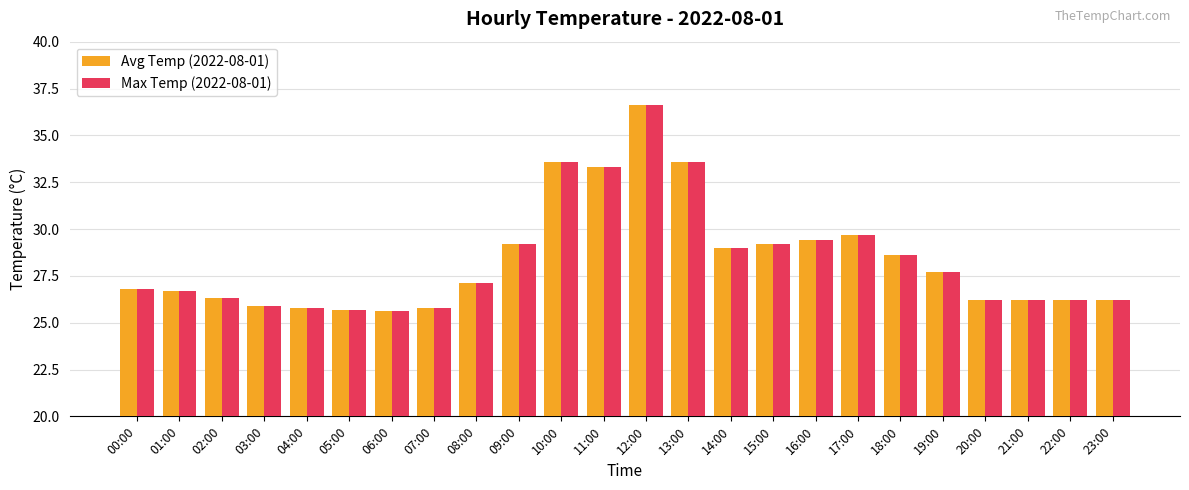

Is it true that Avg Temp (2022-08-01) equals 55.9 at 11:00?

False